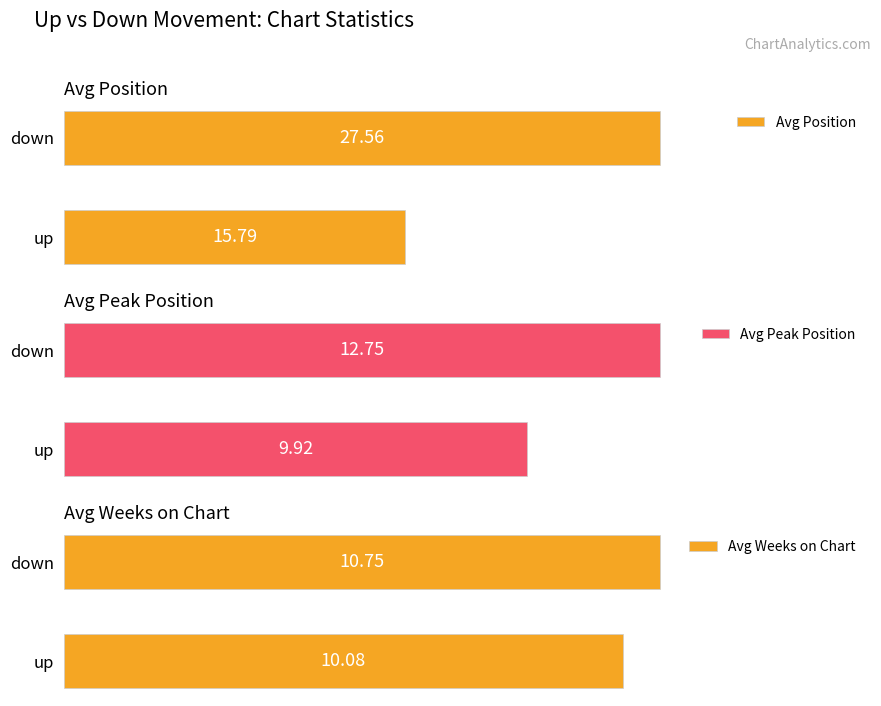

What is the difference between the maximum and minimum values in the Avg Peak Position series?

2.8